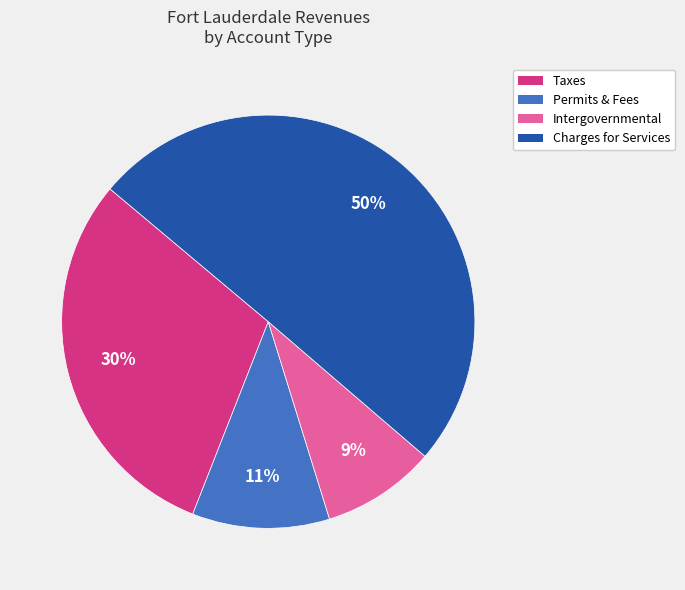

To the nearest percent, what portion does Charges for Services represent?

50%